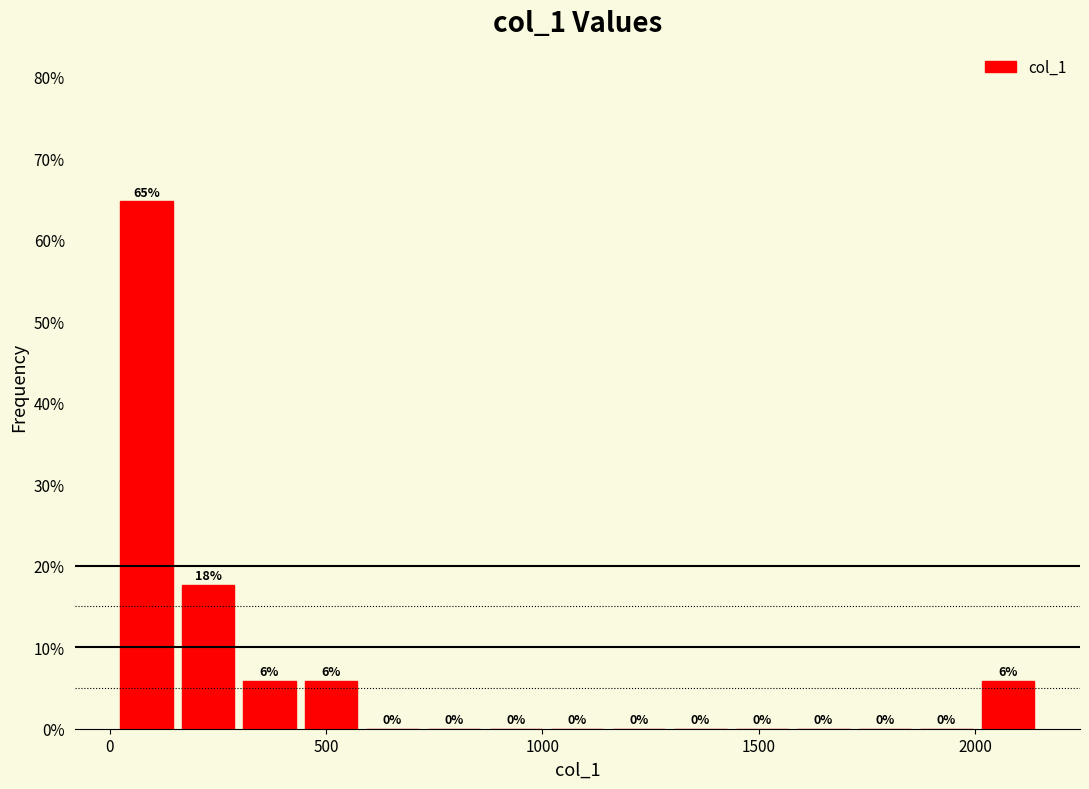

Read against the x-axis, roughly where is the centre of the tallest bar?

100